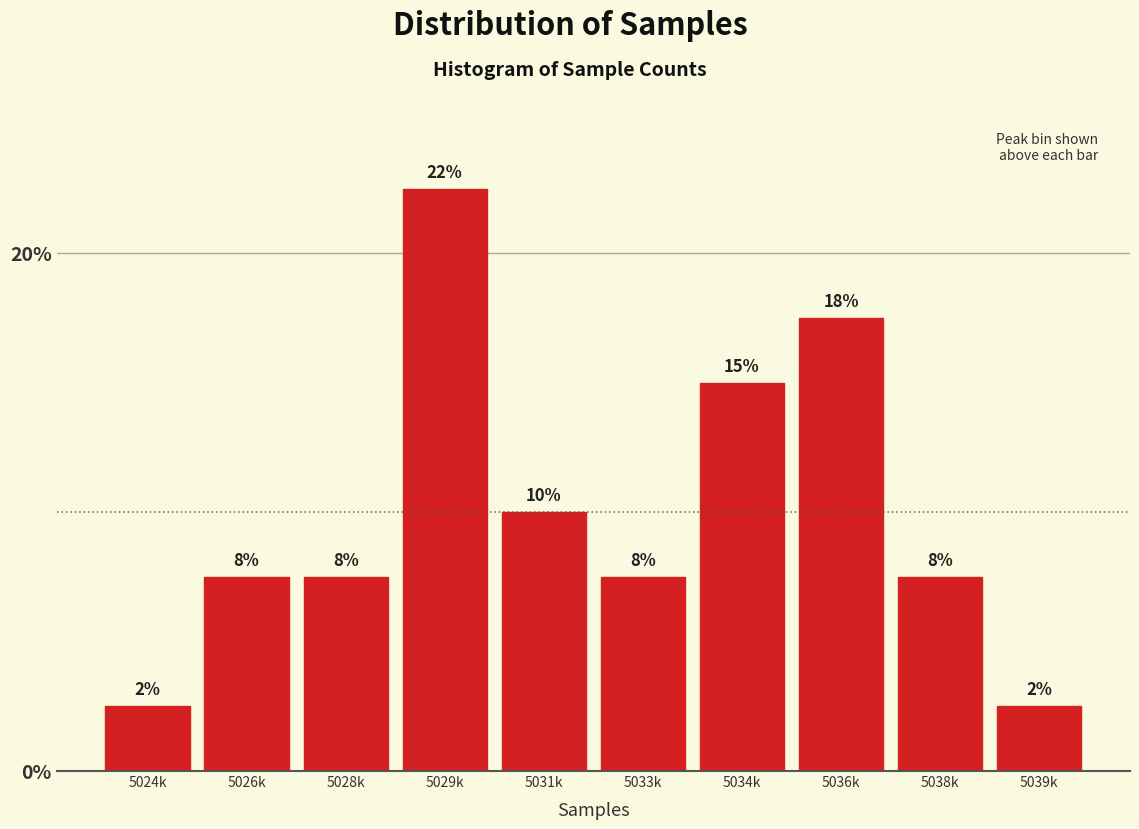

How many bars are there in total?

10